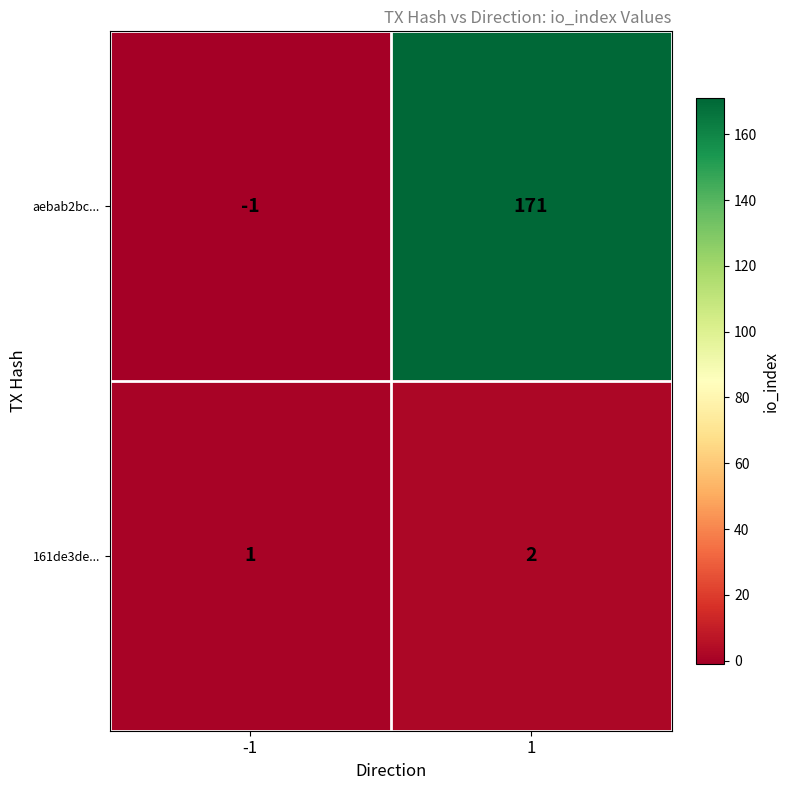

What is the sum of the aebab2bc... values at -1 and 1?

170